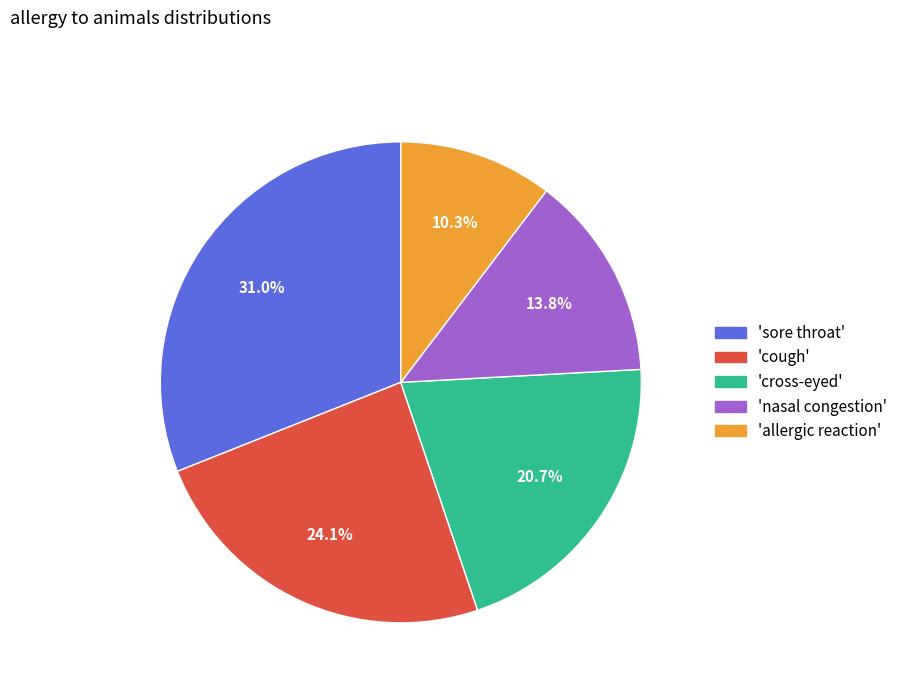

Between 'cross-eyed' and 'allergic reaction', which is larger?

'cross-eyed'